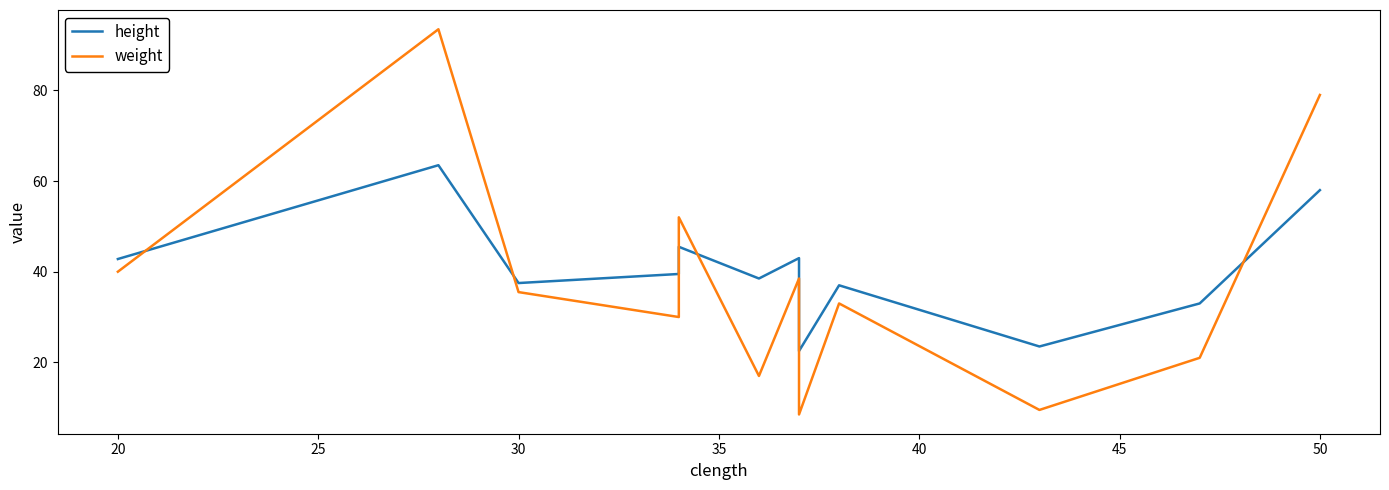

How many lines are shown in the chart?

2